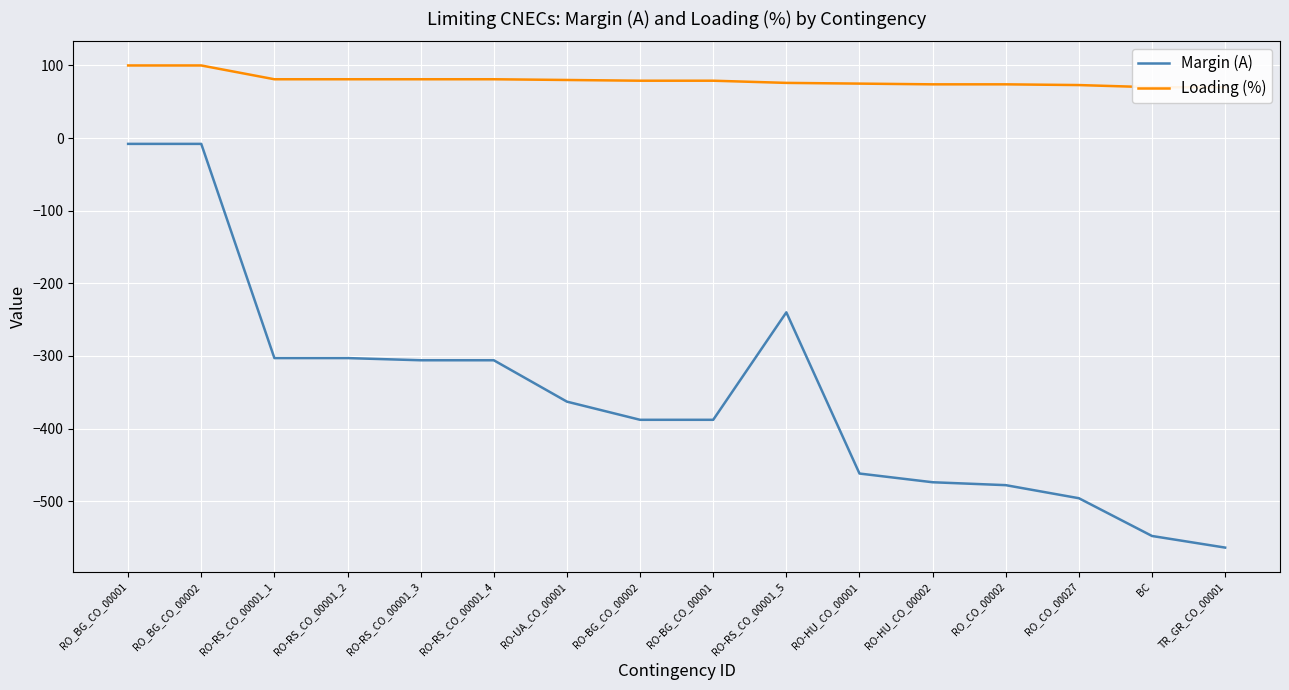

Reading left to right, transcribe all the data shown in this chart.

Margin (A): -8	-8	-303	-303	-306	-306	-363	-388	-388	-240	-462	-474	-478	-496	-548	-564
Loading (%): 100	100	81	81	81	81	80	79	79	76	75	74	74	73	70	70